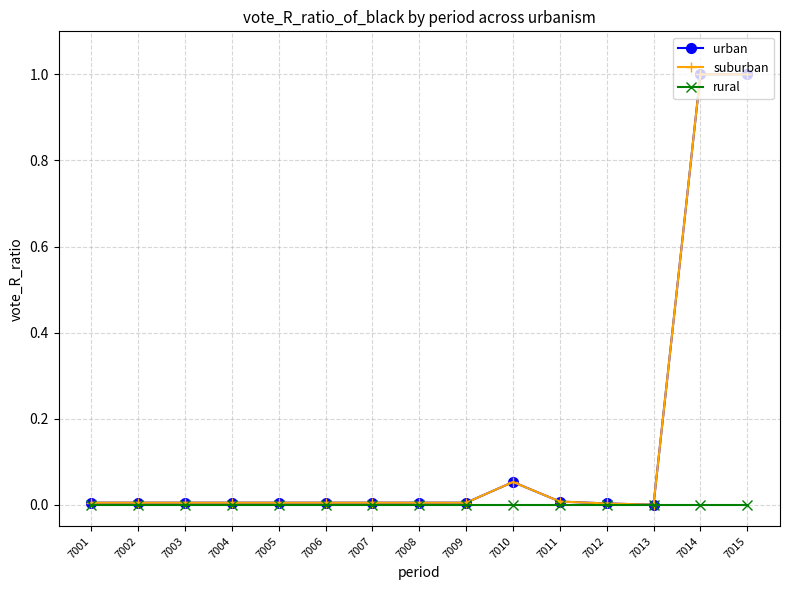

True or false: suburban and rural cross at least once.

False